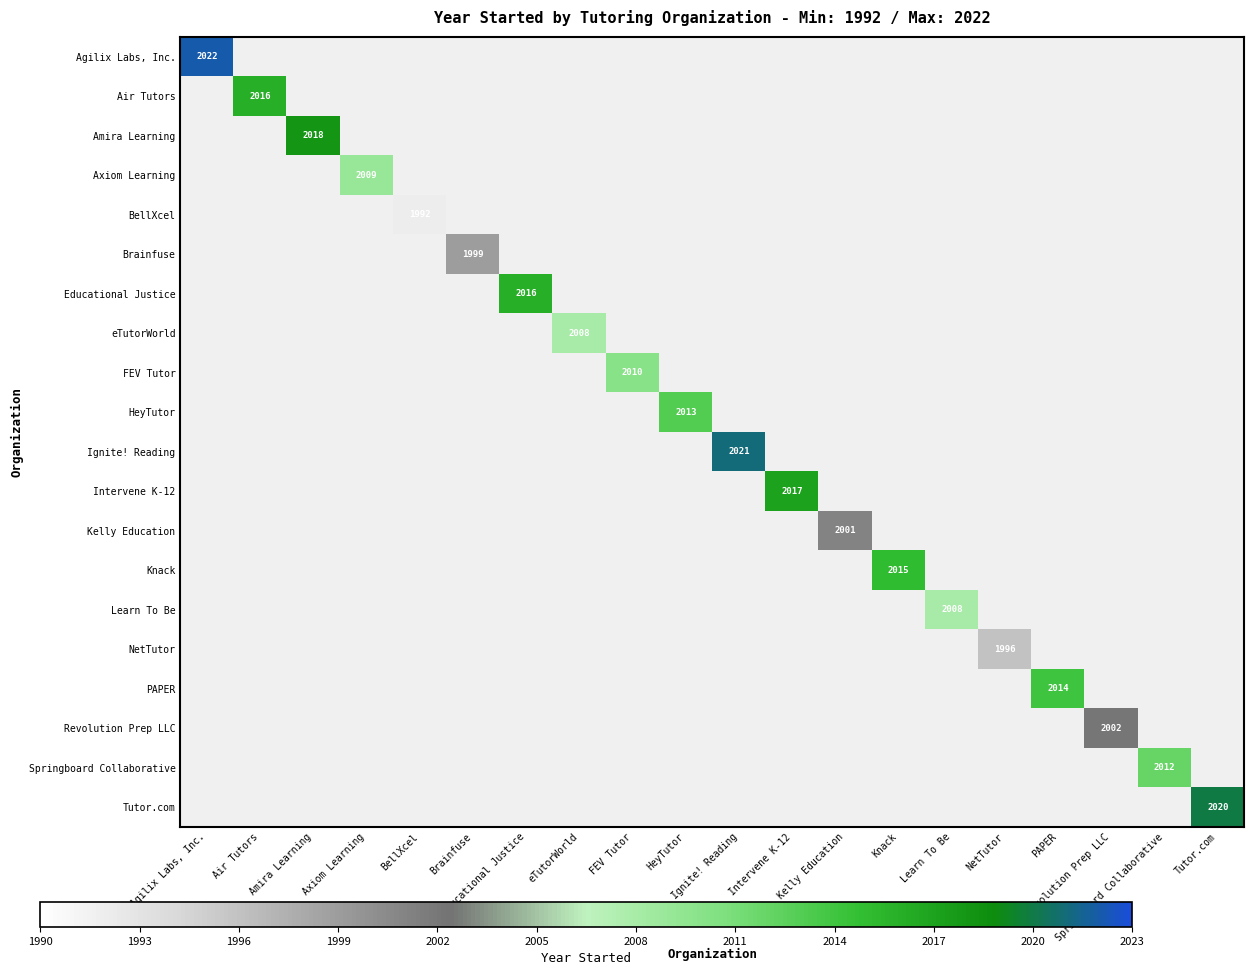

At which category is the sum across all series the highest?

Agilix Labs, Inc.